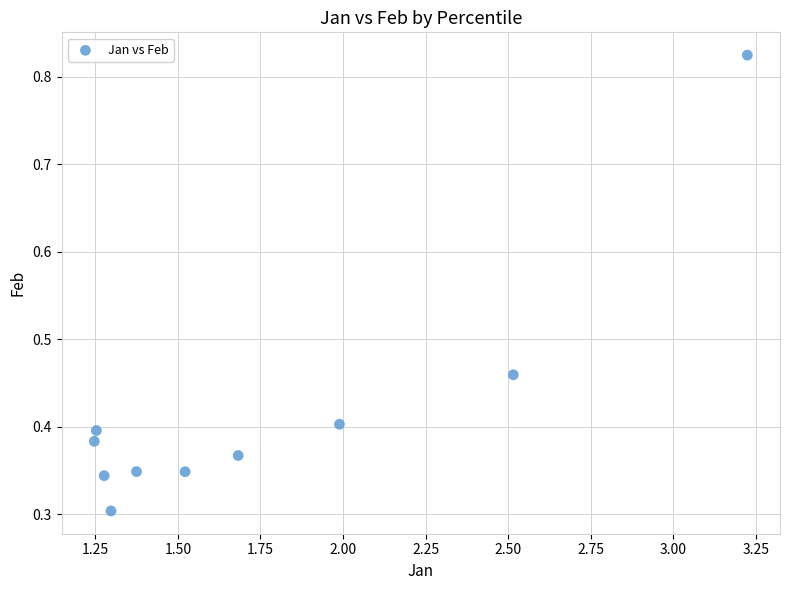

What is the average X value?

1.7